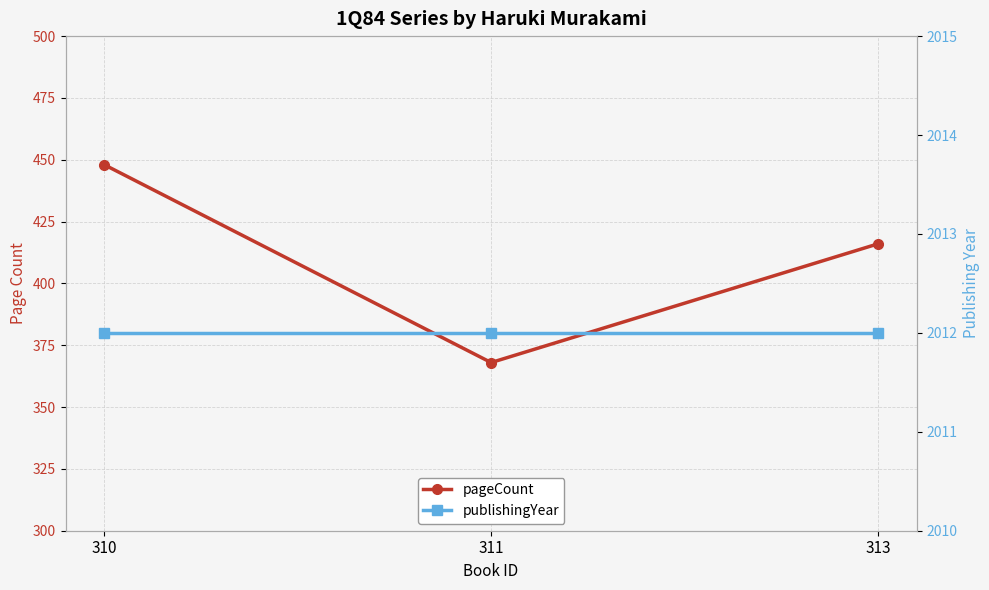

What are all the series names shown in the legend?

pageCount, publishingYear